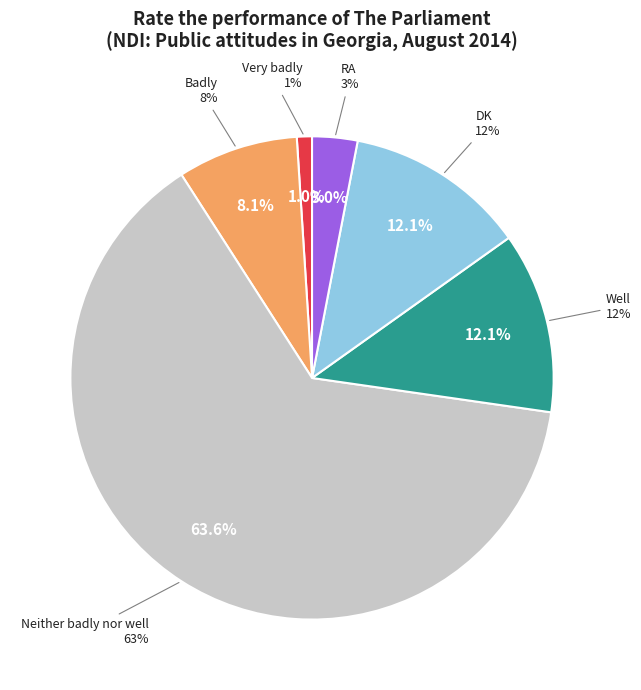

The Very badly slice represents 1% of the pie. True or false?

True